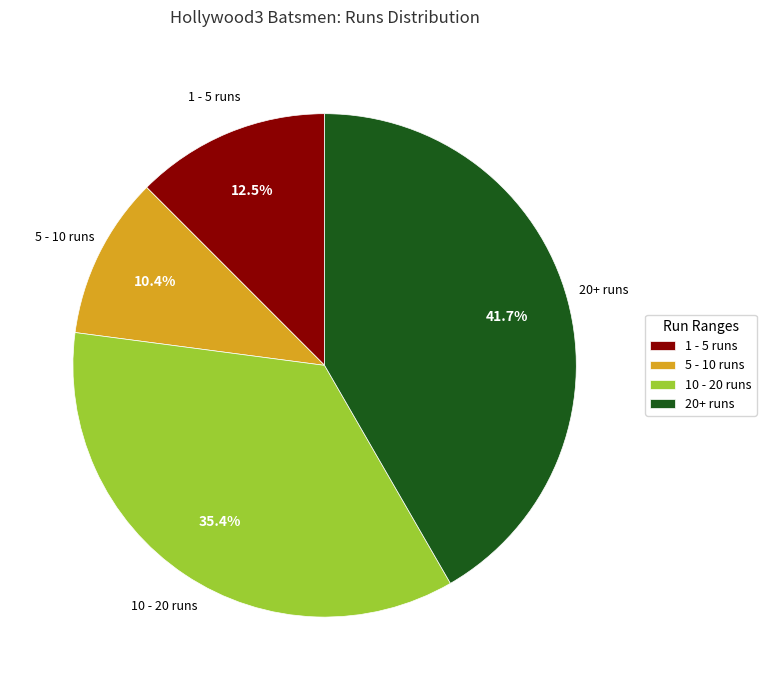

Combined, what portion of the pie is 1 - 5 runs and 5 - 10 runs?

22.9%